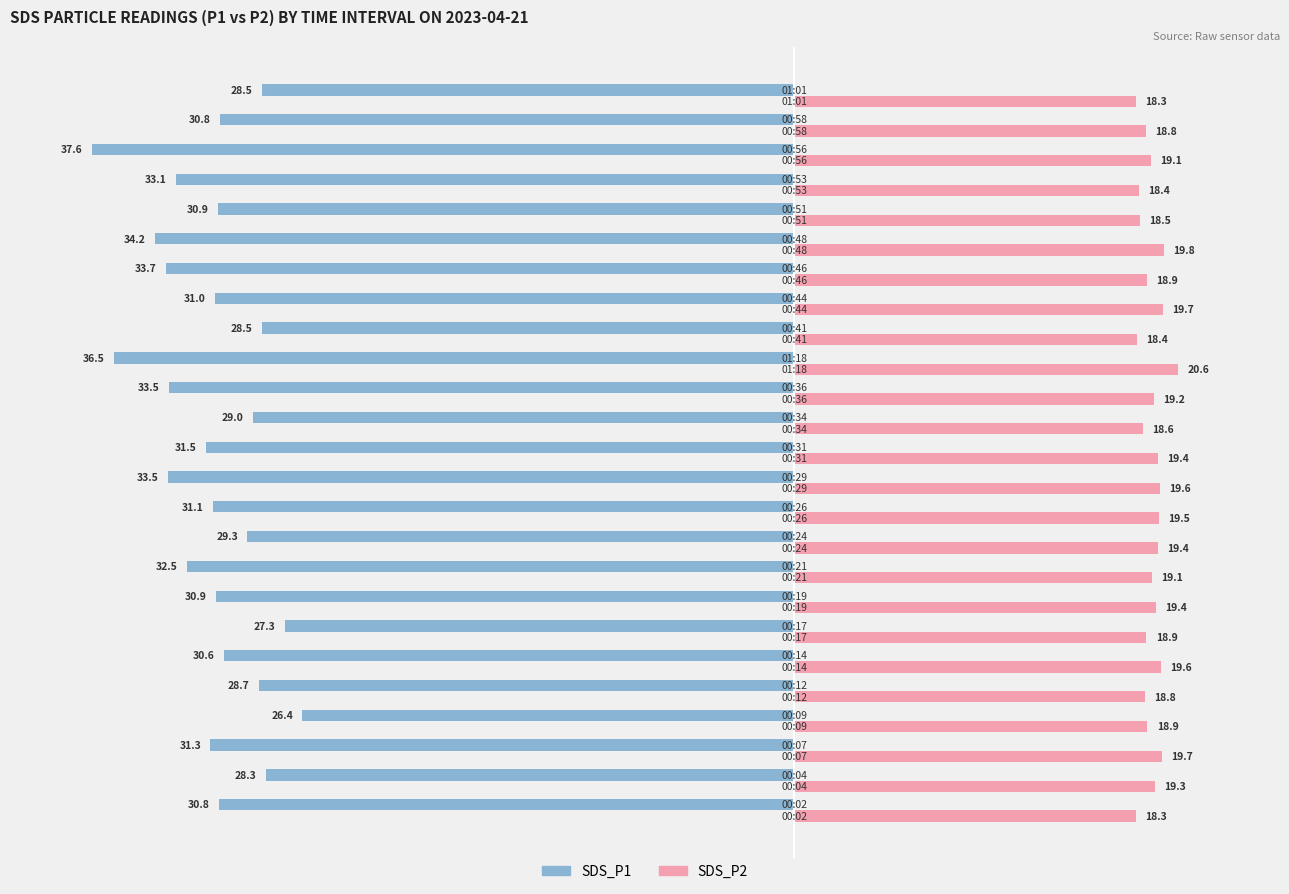

What is the smallest value displayed?

-37.6